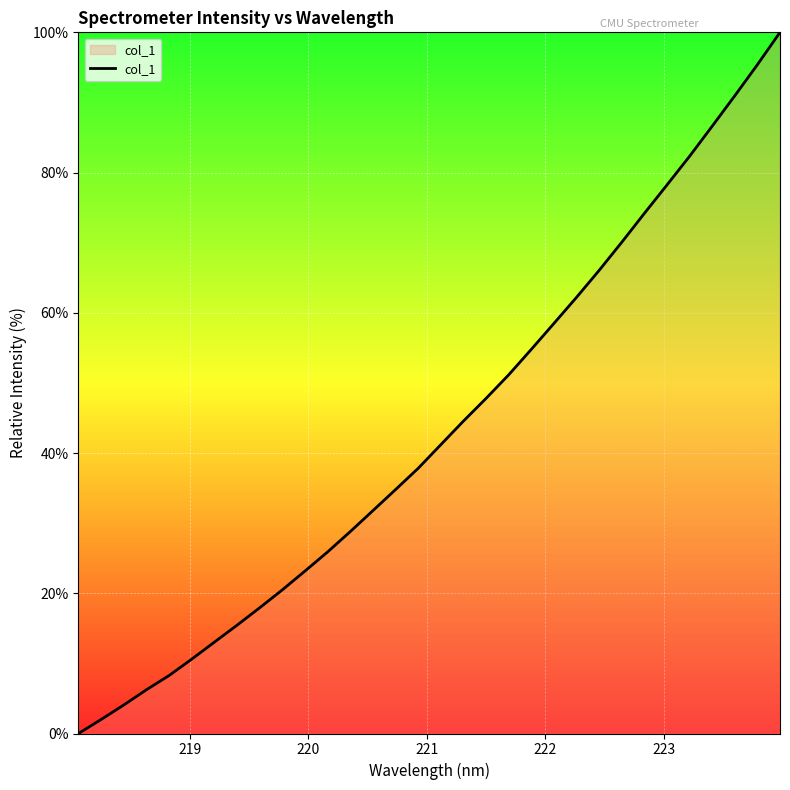

What is the difference between the maximum and minimum values?

100.0